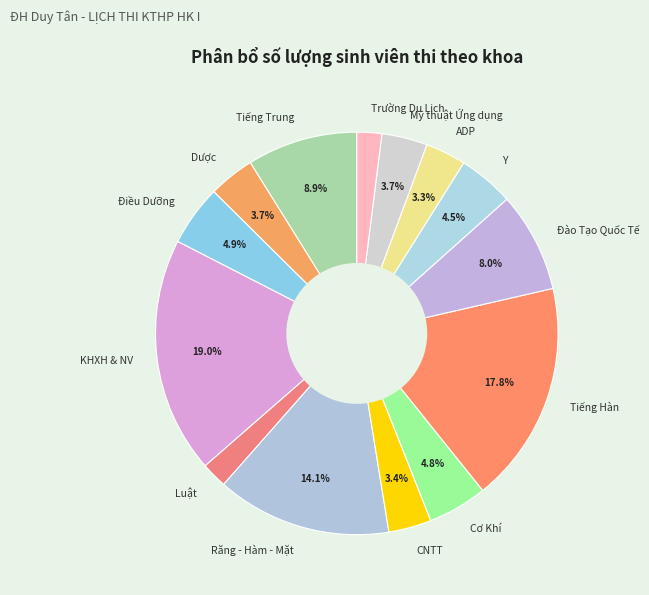

To the nearest percent, what is the combined percentage of Tiếng Hàn and KHXH & NV?

37%